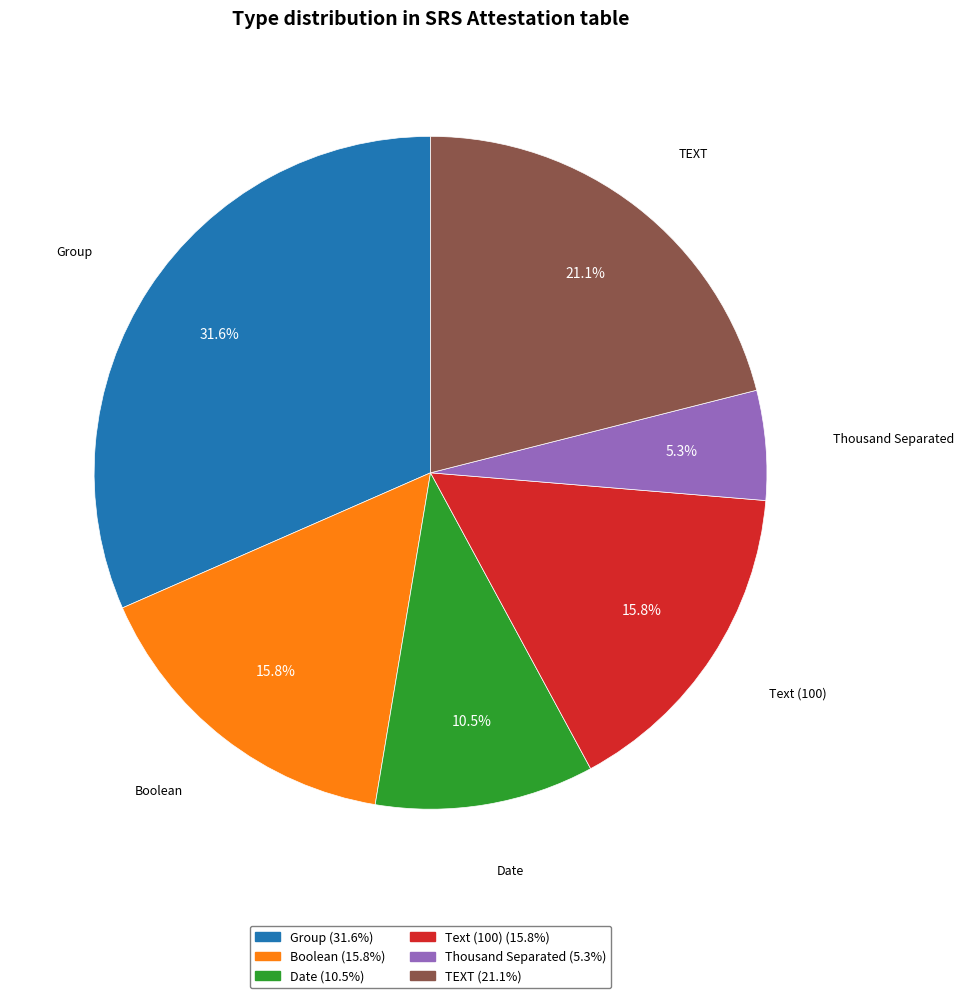

What is the smallest slice in the pie chart?

Thousand Separated